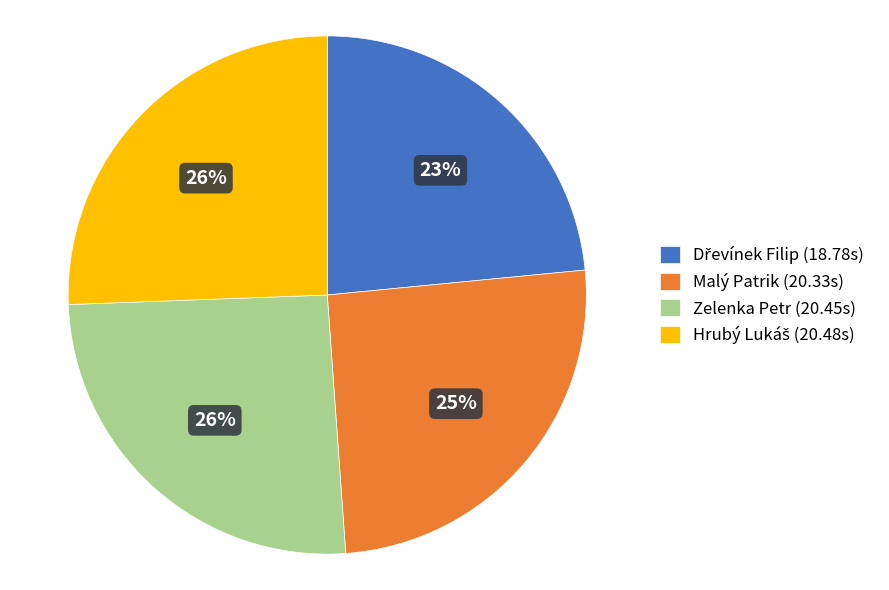

Does any single category account for the majority?

No